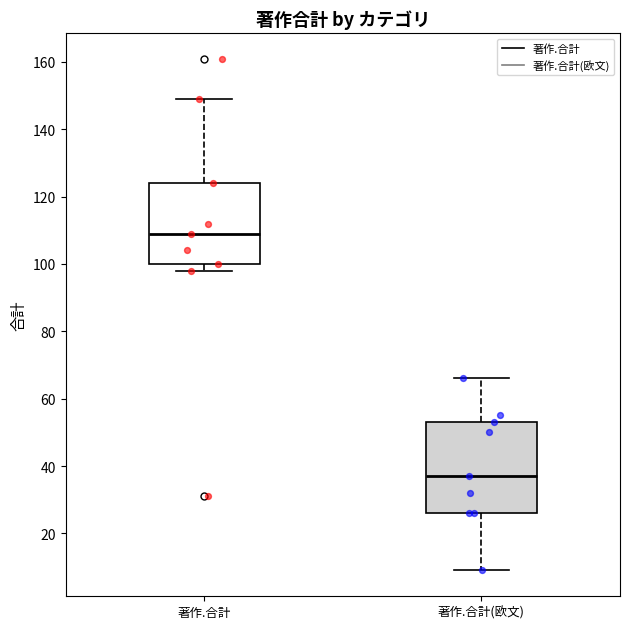

Which box has the highest median line?

著作.合計